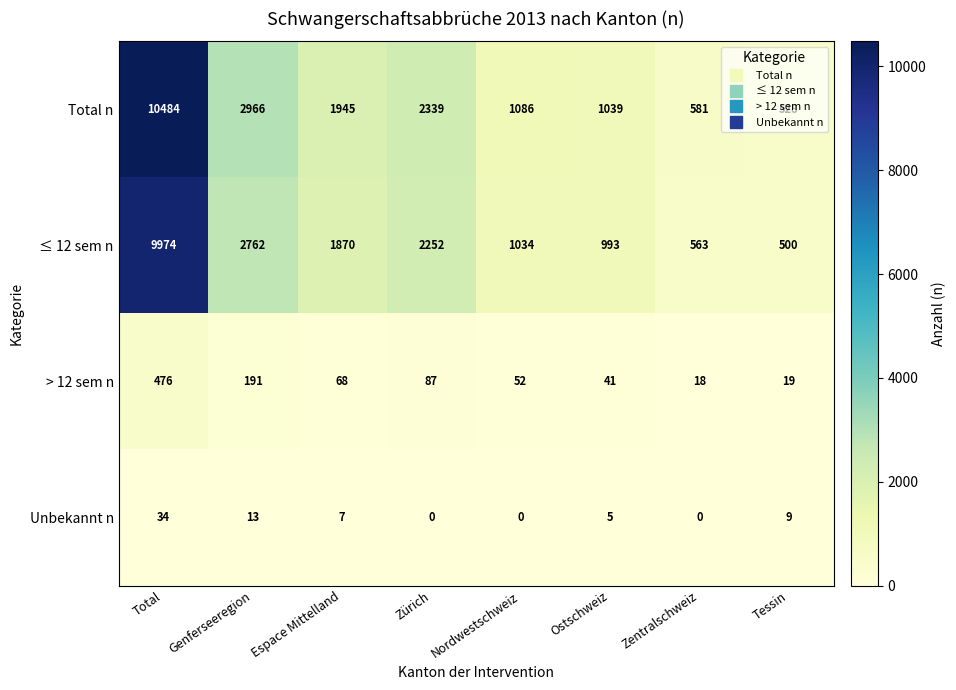

Where is ≤ 12 sem n nearest to the value 5237?

Genferseeregion